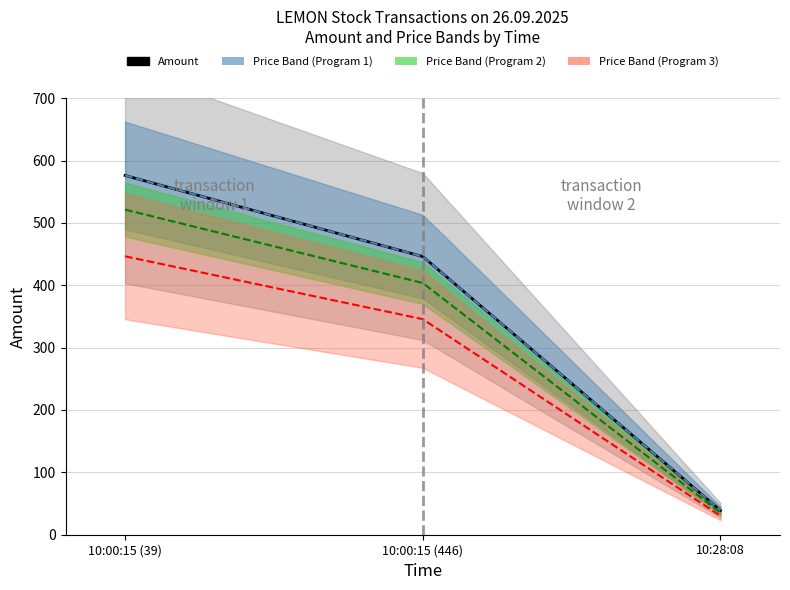

At which label is Price Band (Program 2) closest to 278?

10:00:15 (446)